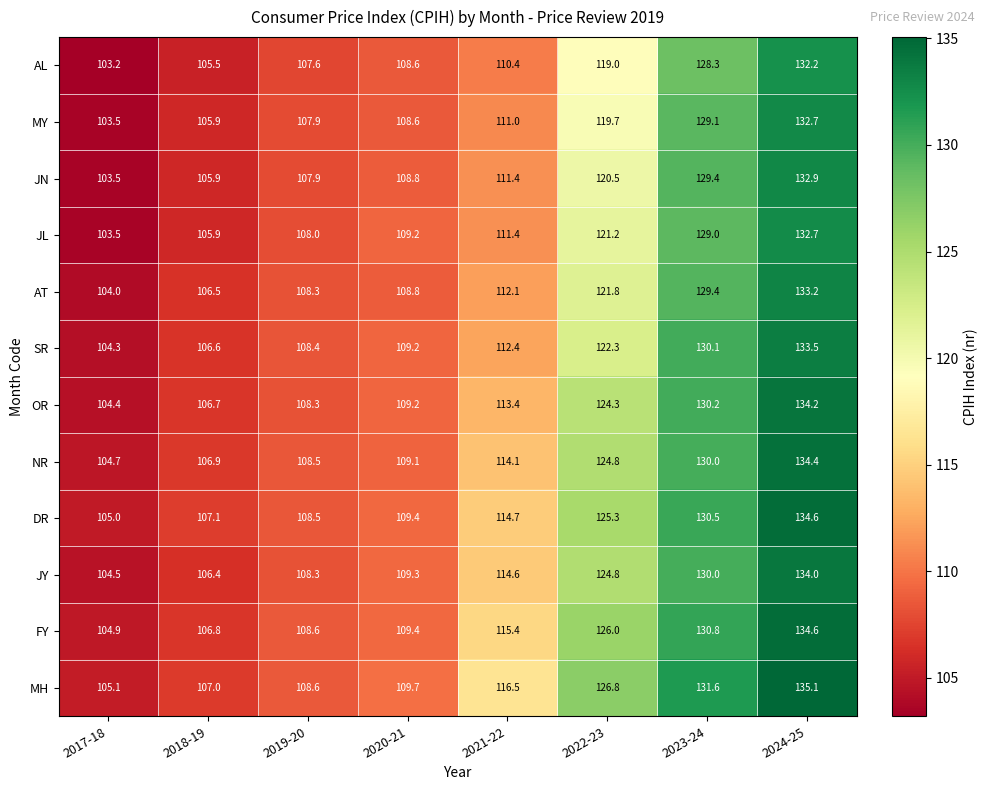

What is the sum of all OR values?

930.7